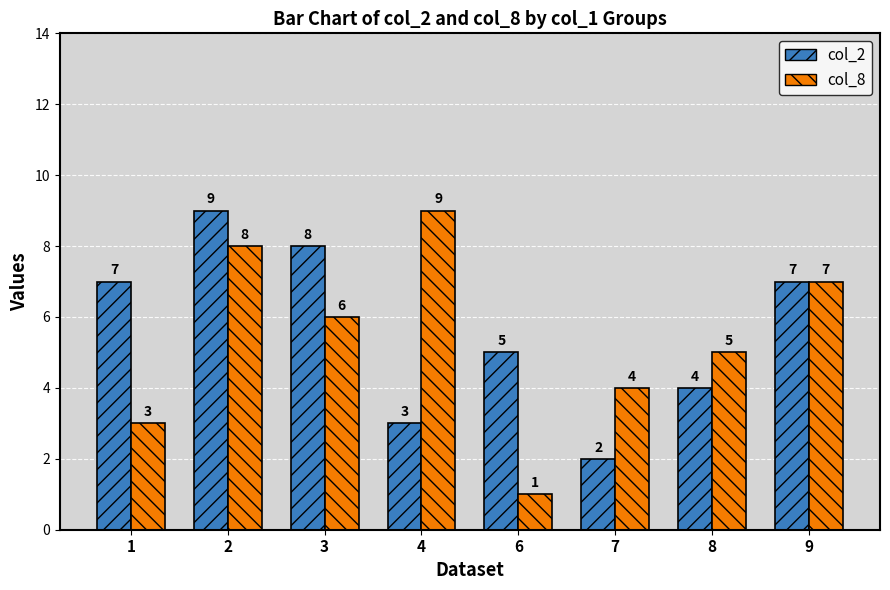

What is the average value of the col_8 series?

5